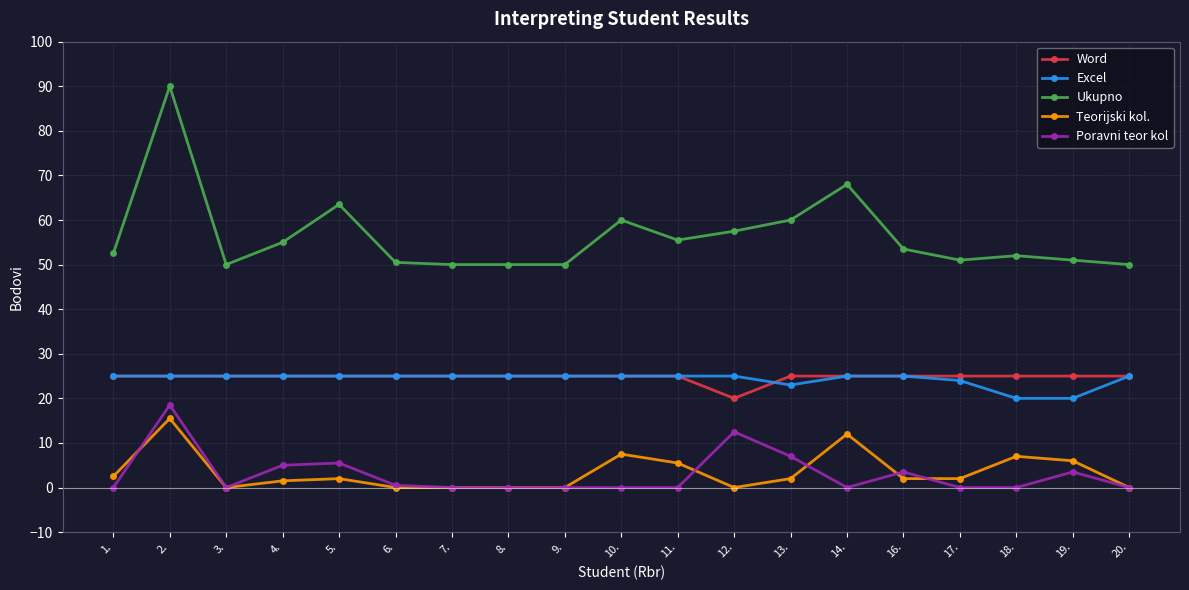

True or false: Excel and Teorijski kol. cross at least once.

False